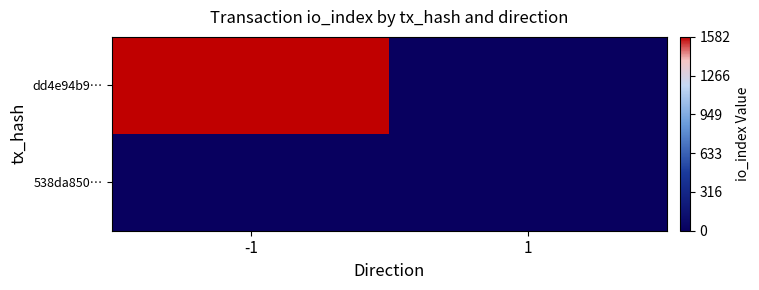

Reading left to right, list all the values displayed in this chart.

dd4e94b9…: -1=1582	1=0
538da850…: -1=0	1=1